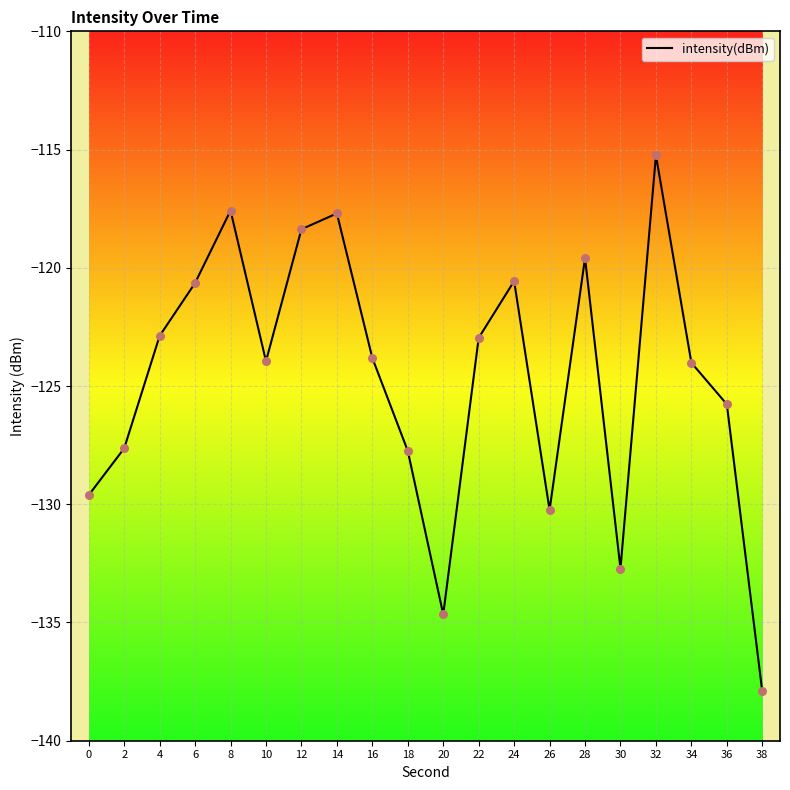

What is the change in value from 28 to 38?

-18.3